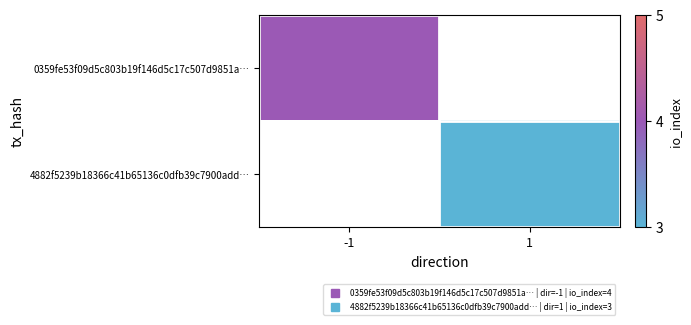

What is the smallest value displayed?

3.0